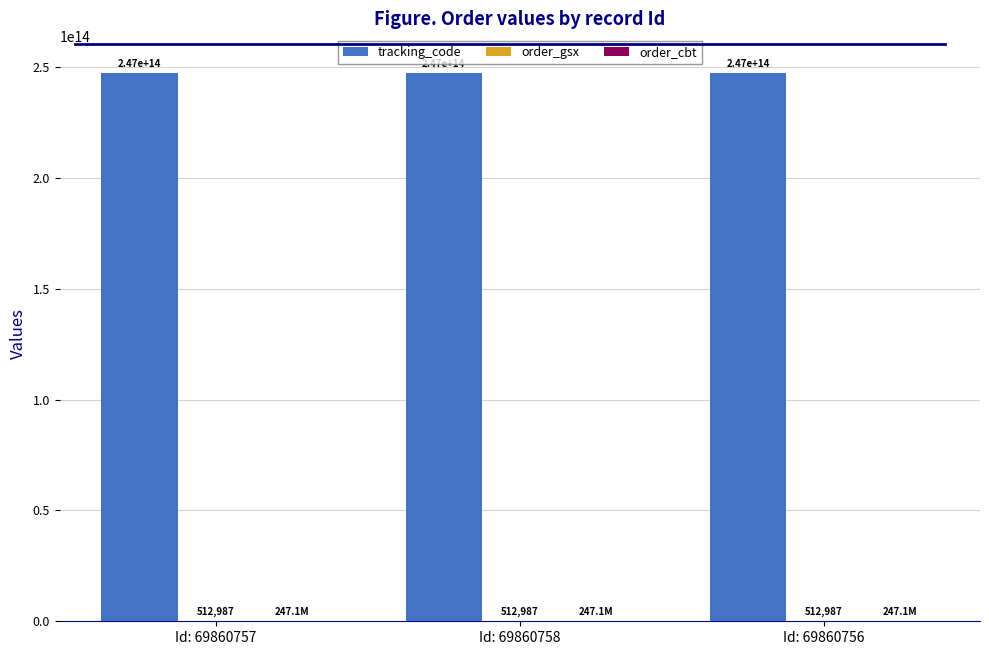

At which label is tracking_code closest to 247143732512990?

Id: 69860757